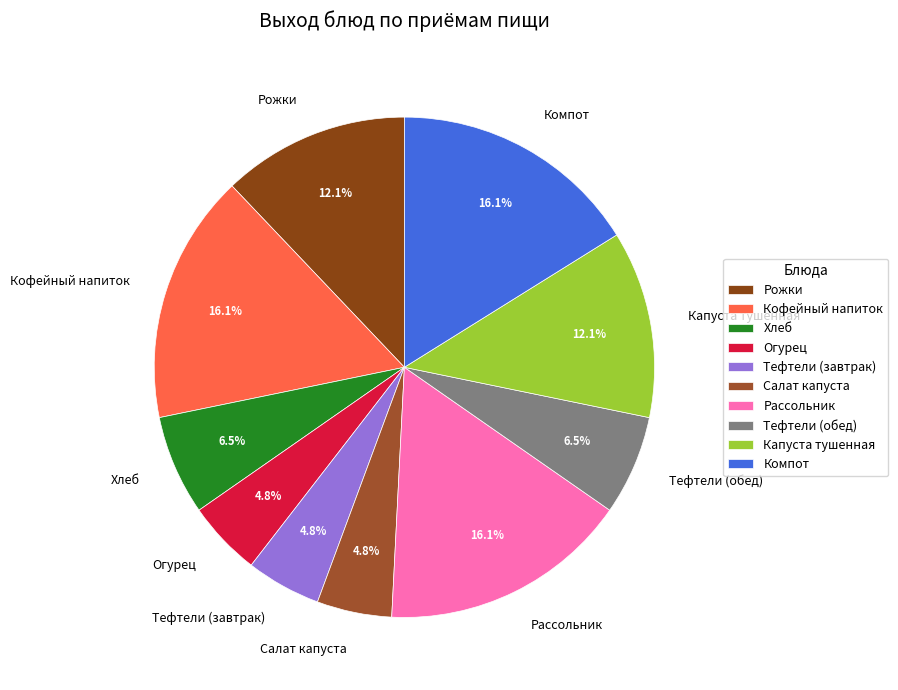

Which has a higher value, Рожки or Хлеб?

Рожки